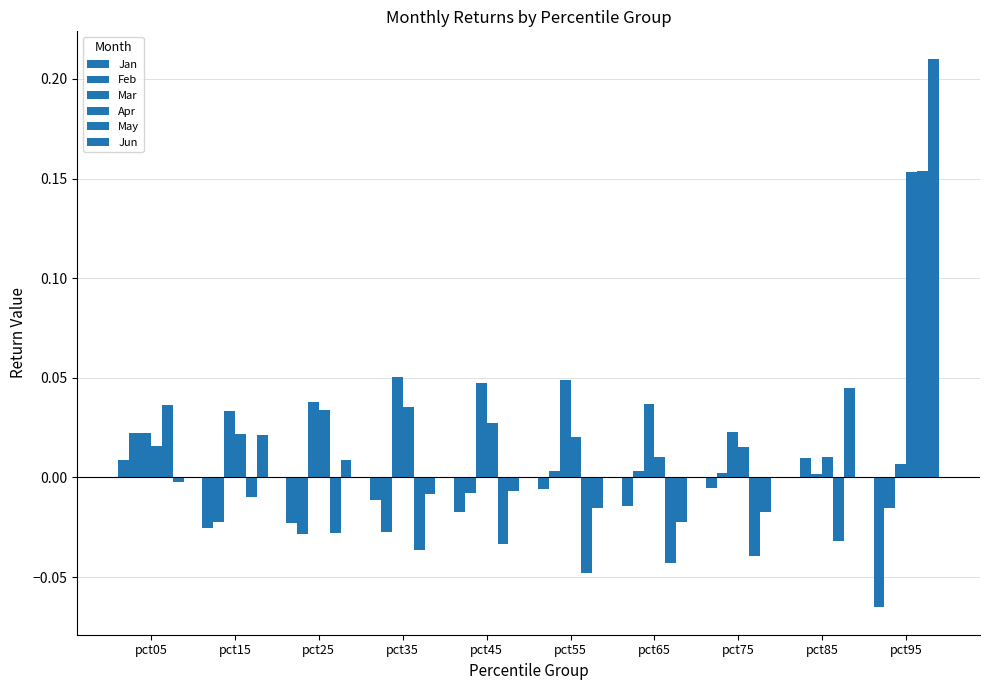

What is the difference between the maximum and minimum values in the Feb series?

0.1